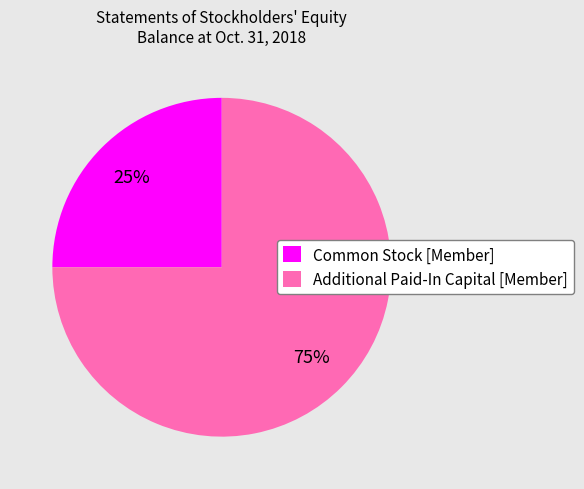

The Additional Paid-In Capital [Member] slice represents 83% of the pie. True or false?

False